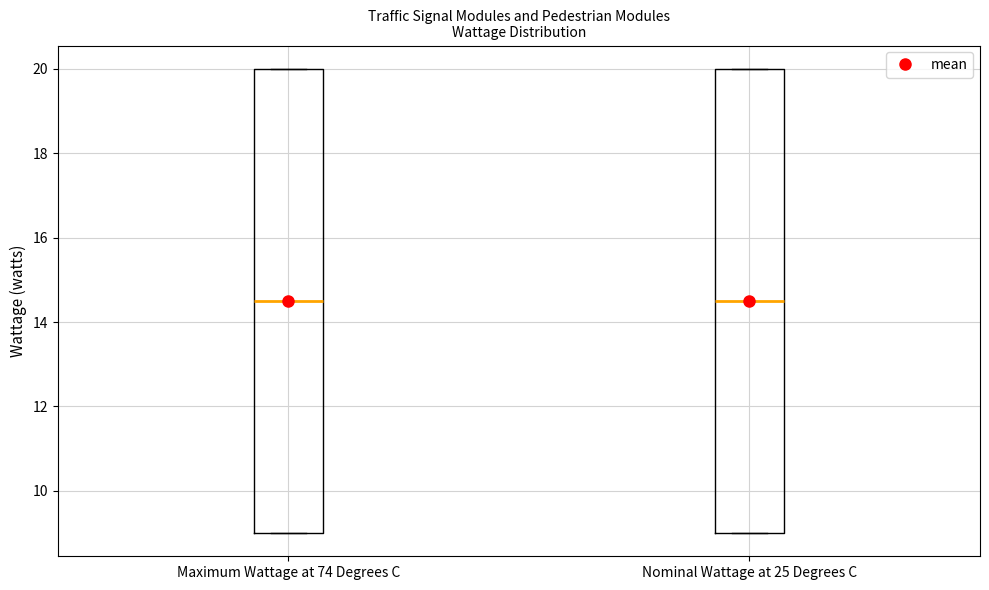

Reading left to right, read every box against the y-axis: the position of its median line, the range the box covers, and the ends of its whiskers. The values are not printed on the chart, so give them approximately, as read against the axis.

Maximum Wattage at 74 Degrees C: median 14.6, box 9.0 to 20.0, whiskers 9.0 to 20.0
Nominal Wattage at 25 Degrees C: median 14.6, box 9.0 to 20.0, whiskers 9.0 to 20.0